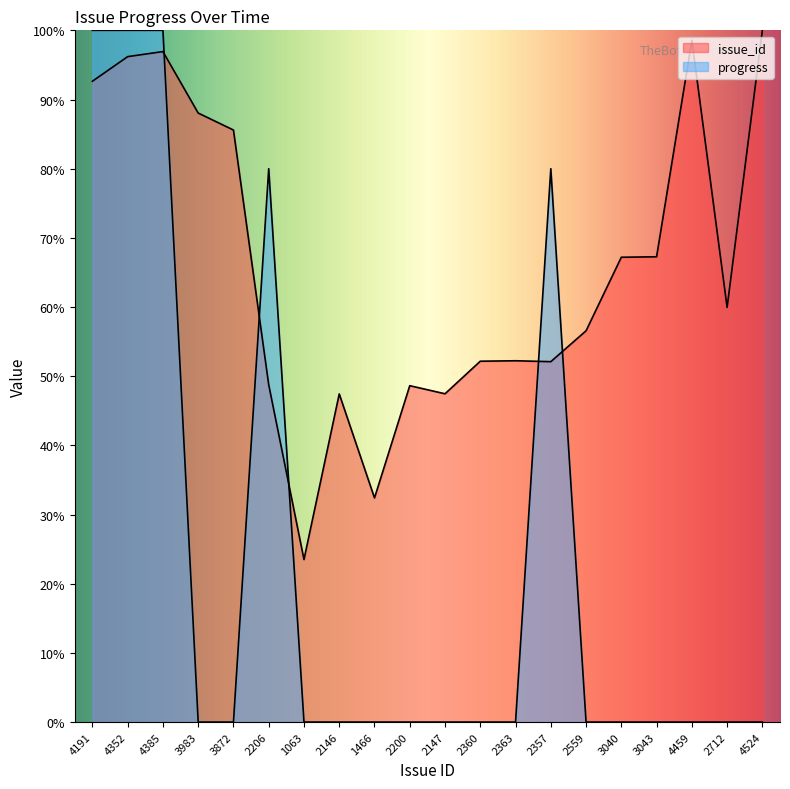

True or false: progress has more than 1 points higher than both neighbors.

True